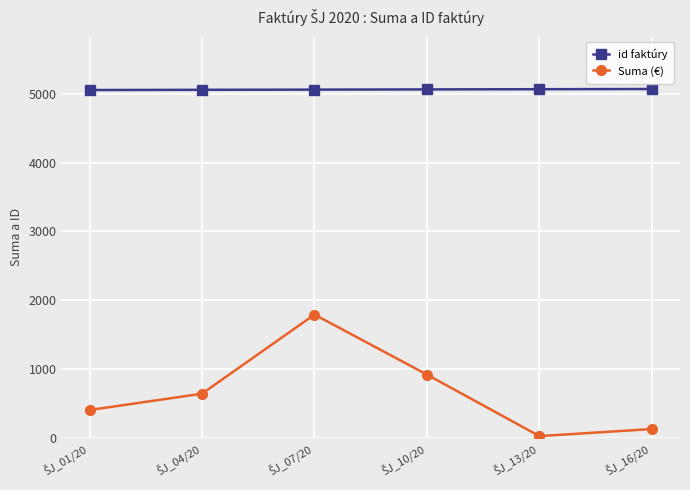

Which series has the largest range (max minus min)?

Suma (€)